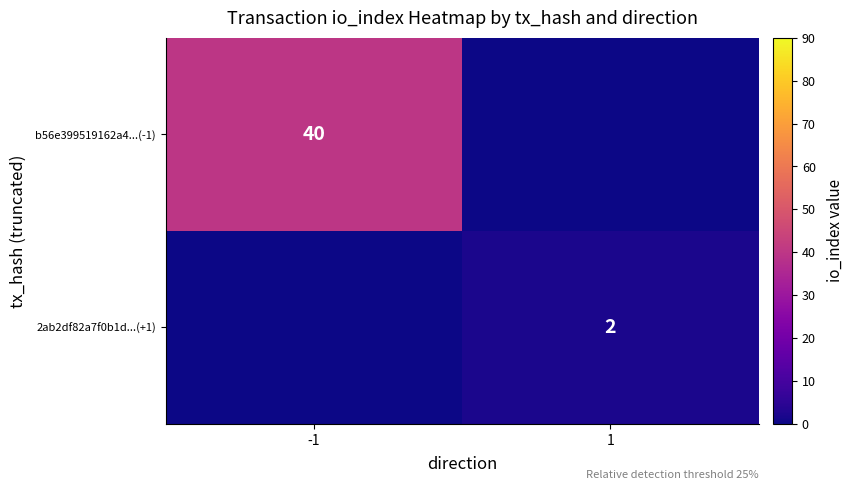

What is the greatest value displayed?

40